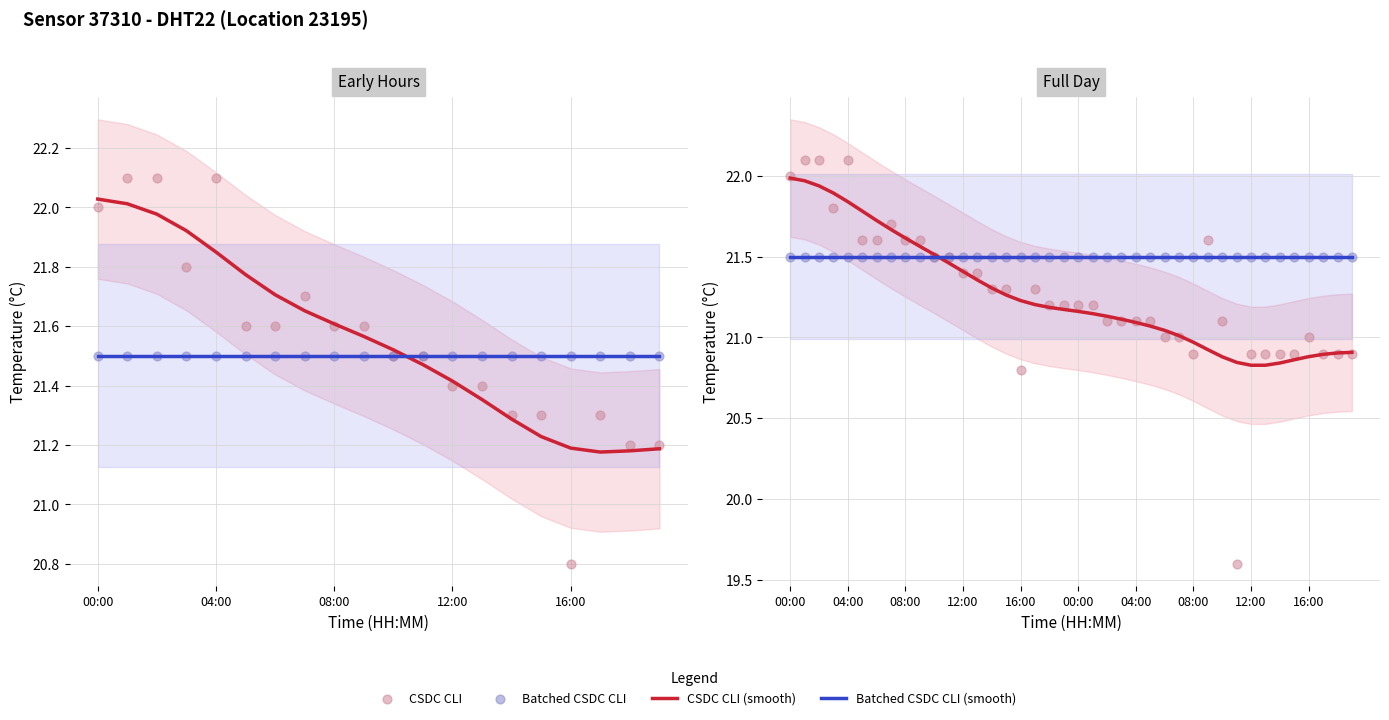

At how many categories does at least one series exceed 21?

40